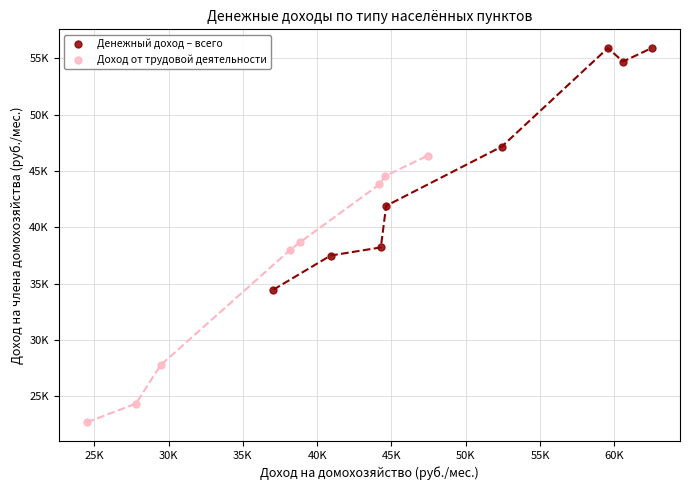

Which series contains the highest Y value?

Денежный доход – всего